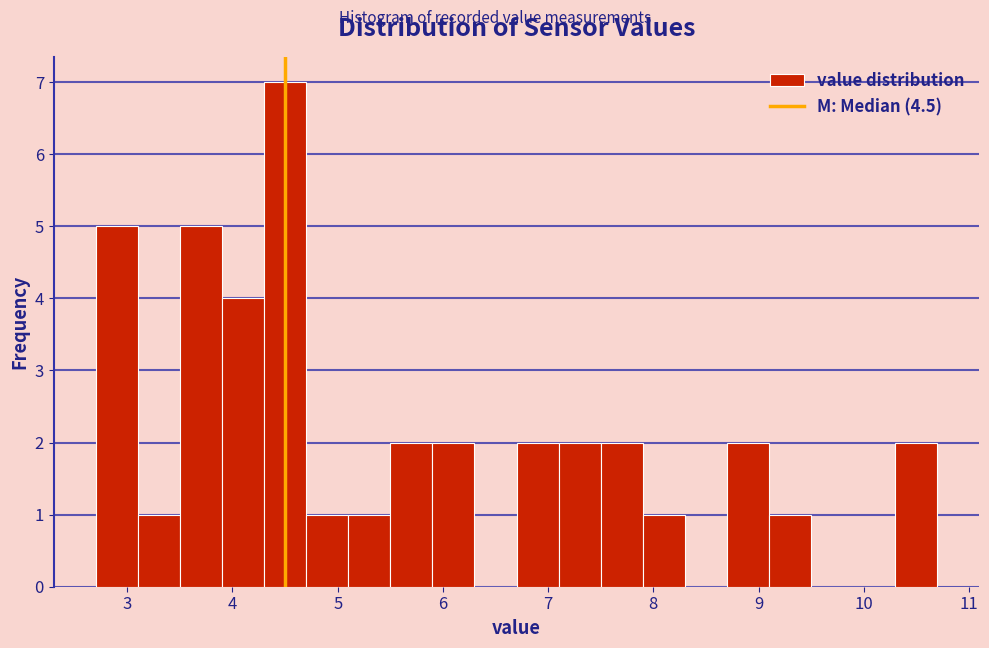

Reading left to right, transcribe this chart: for each bar, give the range it covers on the x-axis and its height. The values are not printed on the chart, so give them approximately, as read against the axis.

2.7 to 3.1: 5
3.1 to 3.5: 1
3.5 to 3.9: 5
3.9 to 4.3: 4
4.3 to 4.7: 7
4.7 to 5.1: 1
5.1 to 5.5: 1
5.5 to 5.9: 2
5.9 to 6.3: 2
6.3 to 6.7: 0
6.7 to 7.1: 2
7.1 to 7.5: 2
7.5 to 7.9: 2
7.9 to 8.3: 1
8.3 to 8.7: 0
8.7 to 9.1: 2
9.1 to 9.5: 1
9.5 to 9.9: 0
9.9 to 10.3: 0
10.3 to 10.7: 2